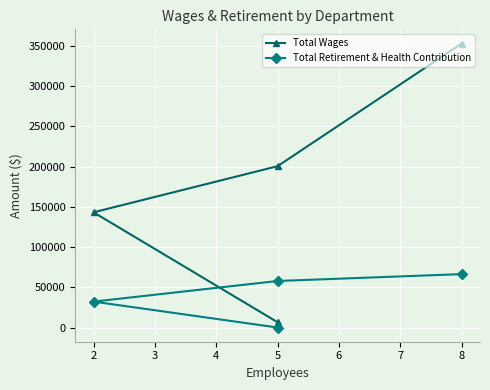

Does the chart display data point markers on the line(s)?

Yes